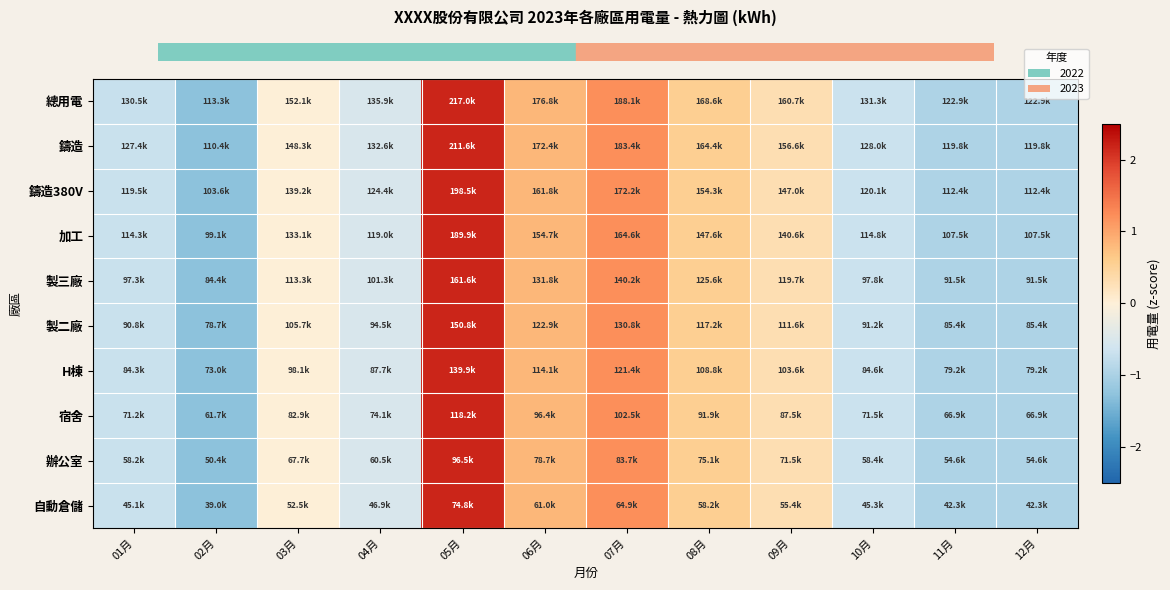

Reading left to right, list all the values displayed in this chart.

總用電: 01月=-0.7	02月=-1.3	03月=0.0	04月=-0.5	05月=2.2	06月=0.8	07月=1.2	08月=0.6	09月=0.3	10月=-0.7	11月=-1.0	12月=-1.0
鑄造: 01月=-0.7	02月=-1.3	03月=0.0	04月=-0.5	05月=2.2	06月=0.8	07月=1.2	08月=0.6	09月=0.3	10月=-0.7	11月=-1.0	12月=-1.0
鑄造380V: 01月=-0.7	02月=-1.3	03月=0.0	04月=-0.5	05月=2.2	06月=0.8	07月=1.2	08月=0.6	09月=0.3	10月=-0.7	11月=-1.0	12月=-1.0
加工: 01月=-0.7	02月=-1.3	03月=0.0	04月=-0.5	05月=2.2	06月=0.8	07月=1.2	08月=0.6	09月=0.3	10月=-0.7	11月=-1.0	12月=-1.0
製三廠: 01月=-0.7	02月=-1.3	03月=0.0	04月=-0.5	05月=2.2	06月=0.8	07月=1.2	08月=0.6	09月=0.3	10月=-0.7	11月=-1.0	12月=-1.0
製二廠: 01月=-0.7	02月=-1.3	03月=0.0	04月=-0.5	05月=2.2	06月=0.8	07月=1.2	08月=0.6	09月=0.3	10月=-0.7	11月=-1.0	12月=-1.0
H棟: 01月=-0.7	02月=-1.3	03月=0.0	04月=-0.5	05月=2.2	06月=0.8	07月=1.2	08月=0.6	09月=0.3	10月=-0.7	11月=-1.0	12月=-1.0
宿舍: 01月=-0.7	02月=-1.3	03月=0.0	04月=-0.5	05月=2.2	06月=0.8	07月=1.2	08月=0.6	09月=0.3	10月=-0.7	11月=-1.0	12月=-1.0
辦公室: 01月=-0.7	02月=-1.3	03月=0.0	04月=-0.5	05月=2.2	06月=0.8	07月=1.2	08月=0.6	09月=0.3	10月=-0.7	11月=-1.0	12月=-1.0
自動倉儲: 01月=-0.7	02月=-1.3	03月=0.0	04月=-0.5	05月=2.2	06月=0.8	07月=1.2	08月=0.6	09月=0.3	10月=-0.7	11月=-1.0	12月=-1.0